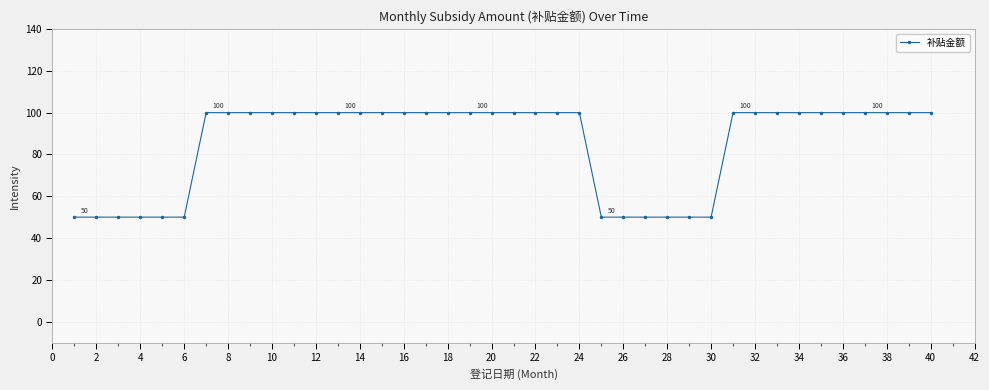

What is the difference between the maximum and second lowest values?

50